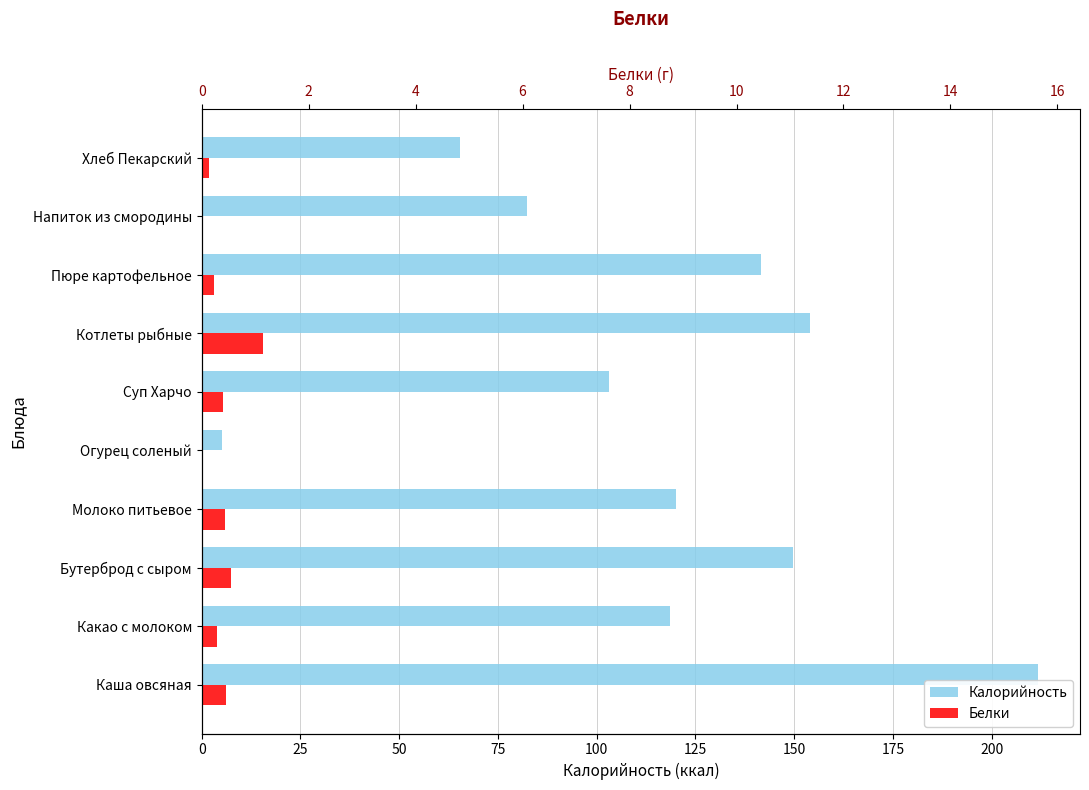

Which series has the largest total across all categories?

Калорийность